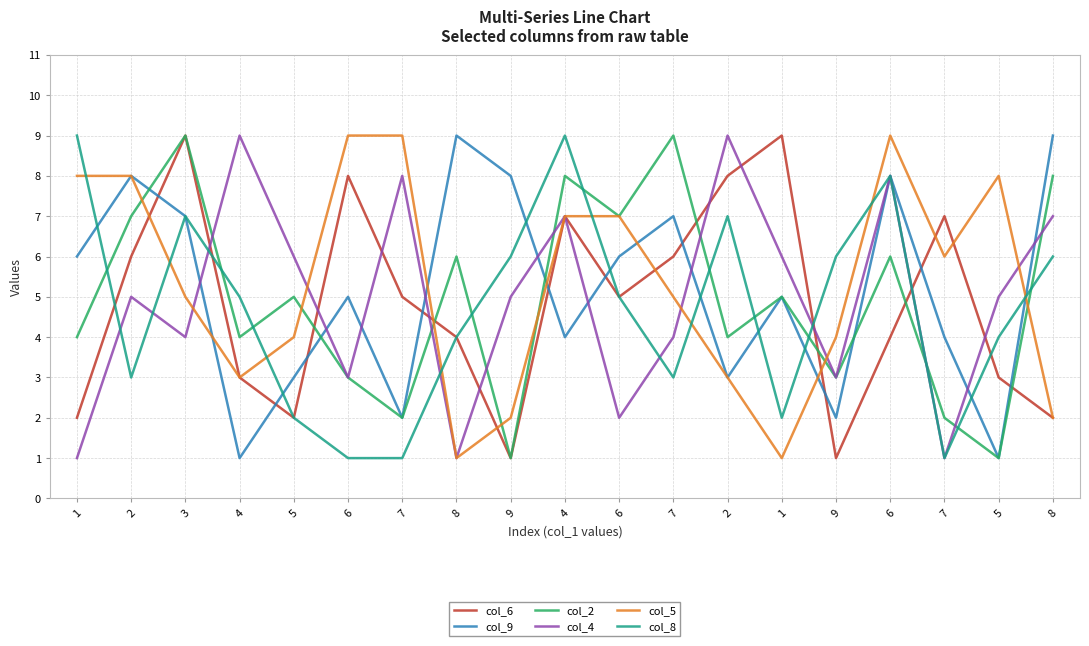

What is the sum of the col_4 values at 2 and 8?

10